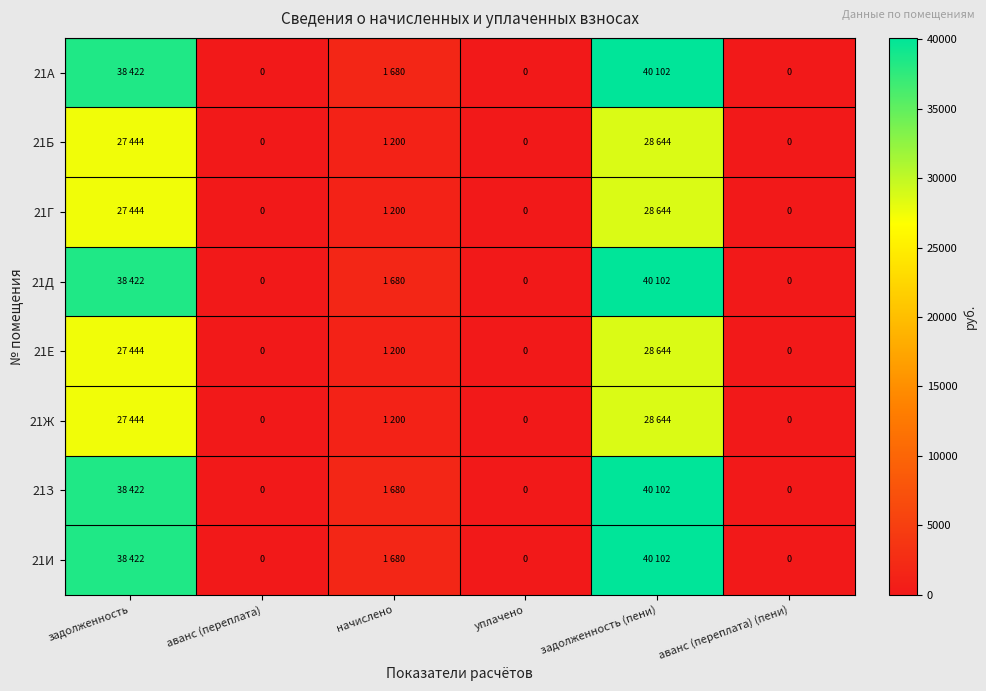

Is the value of 21Д at аванс (переплата) (пени) greater than the value of 21Б at задолженность (пени)?

No